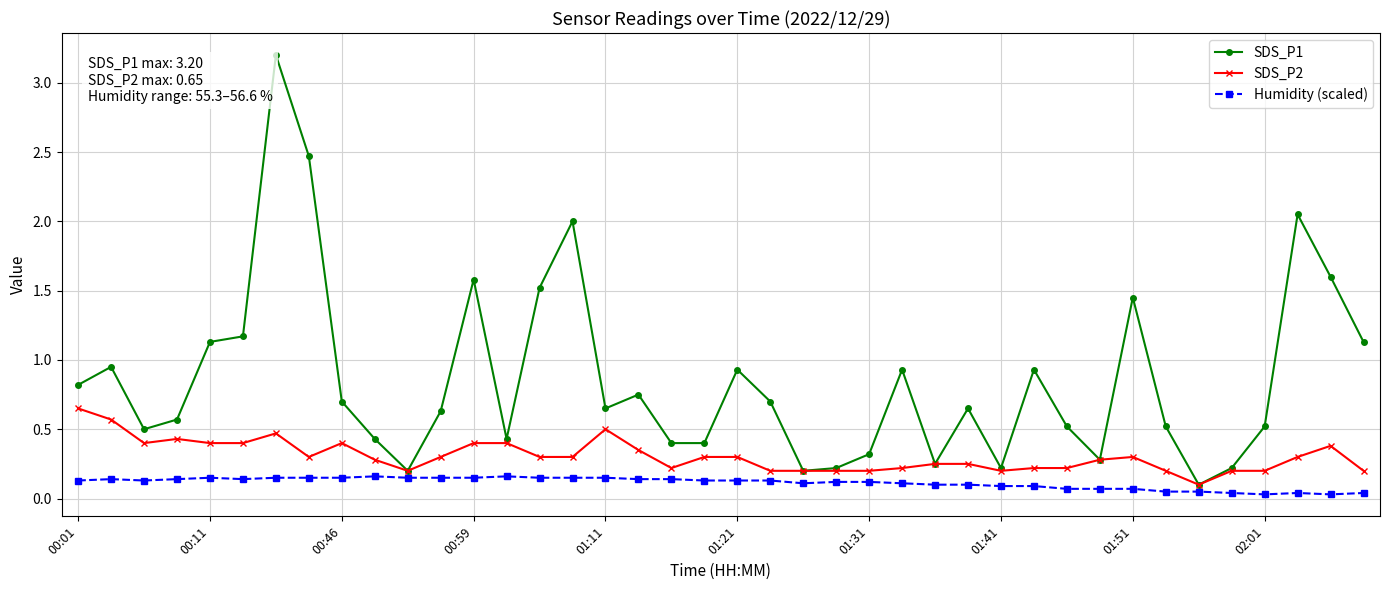

List the series in order of their peak value, highest first.

SDS_P1, SDS_P2, Humidity (scaled)